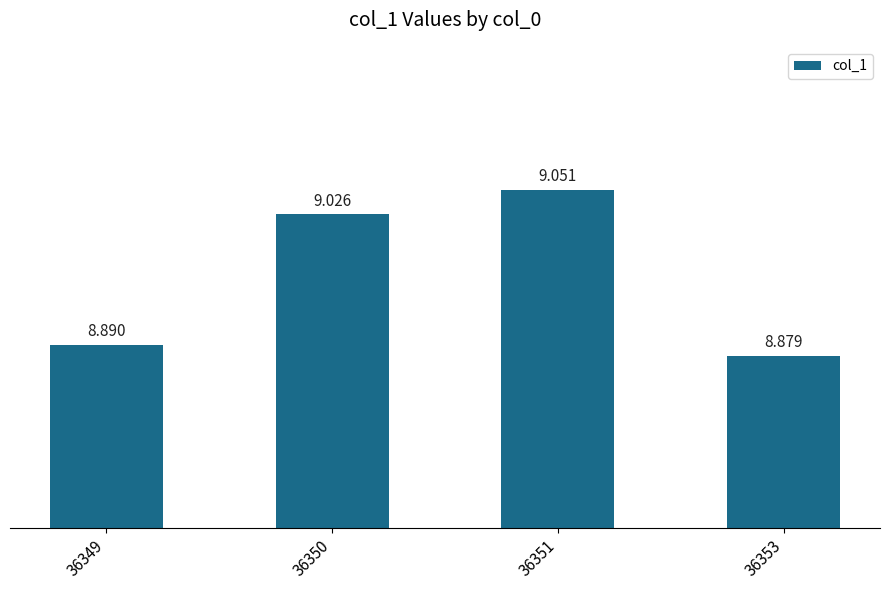

What is the value of the 3rd bar from the left?

9.1